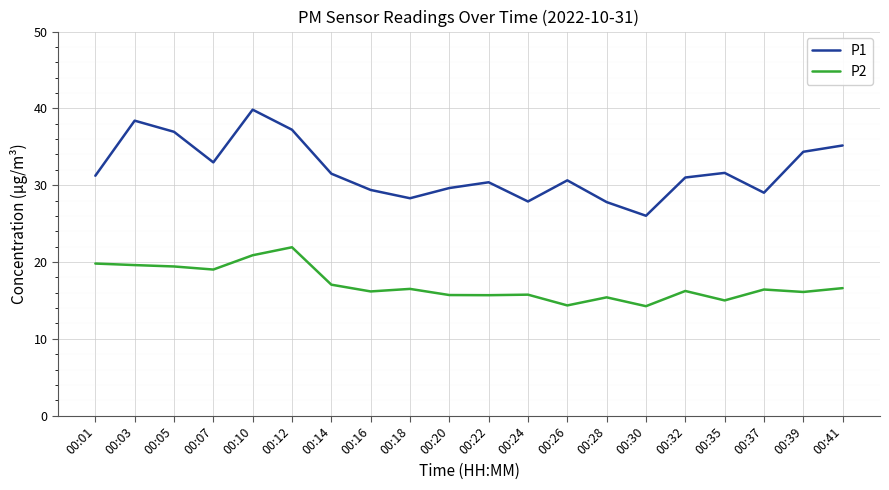

What is the difference between the maximum and minimum values in the P2 series?

7.7